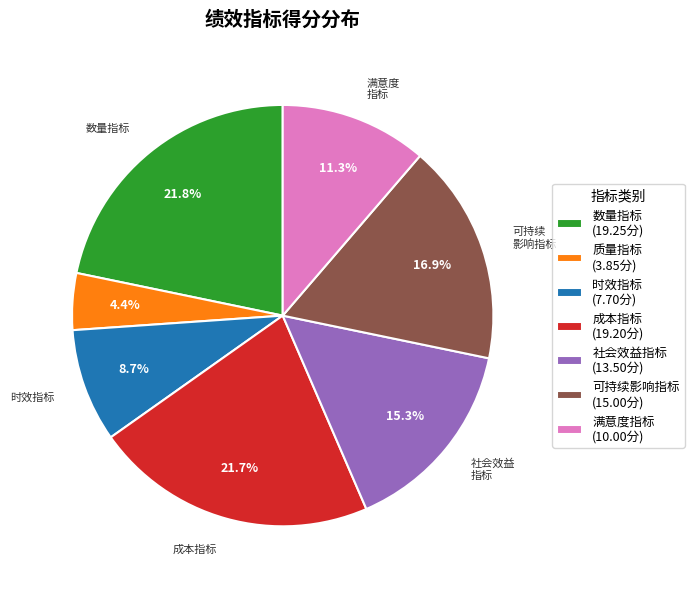

Count the number of slices in the pie.

7